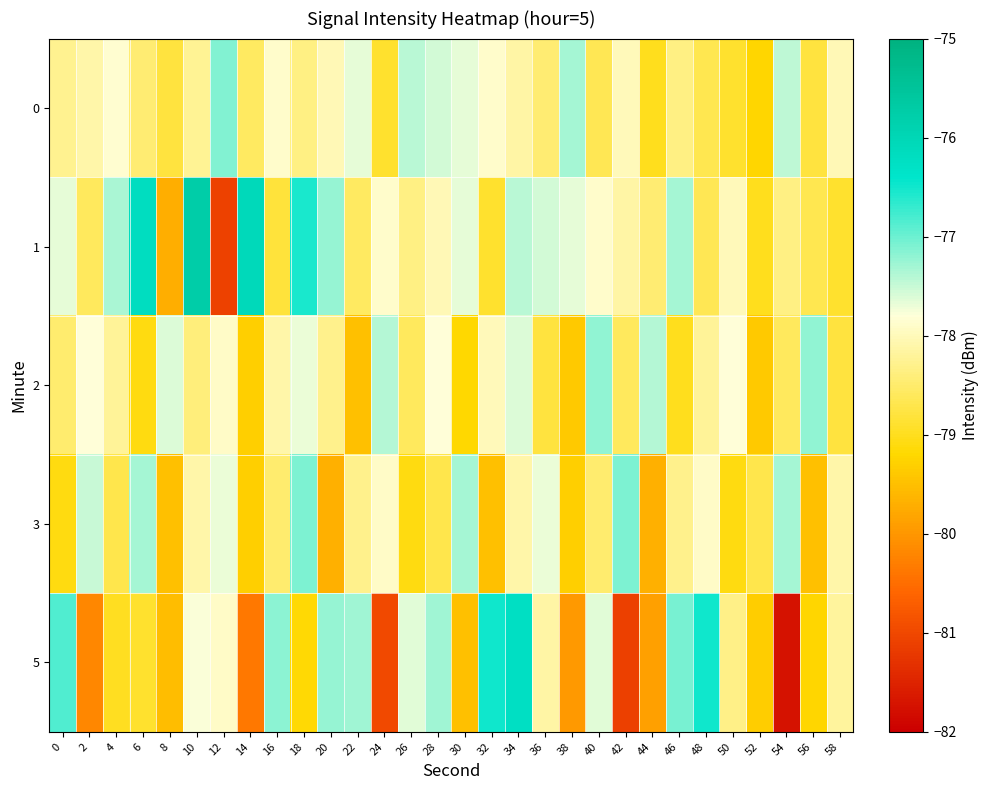

Reading left to right, list all the values displayed in this chart.

0: 0=-78.3	2=-78.1	4=-77.8	6=-78.5	8=-78.8	10=-78.2	12=-77.1	14=-78.6	16=-77.9	18=-78.3	20=-78.0	22=-77.7	24=-78.9	26=-77.4	28=-77.6	30=-77.7	32=-77.9	34=-78.1	36=-78.5	38=-77.3	40=-78.7	42=-78.0	44=-79.0	46=-78.3	48=-78.7	50=-78.9	52=-79.2	54=-77.5	56=-78.8	58=-78.0
1: 0=-77.7	2=-78.6	4=-77.3	6=-76.2	8=-79.7	10=-75.8	12=-81.1	14=-76.1	16=-78.8	18=-76.6	20=-77.2	22=-78.6	24=-77.9	26=-78.3	28=-78.0	30=-77.7	32=-78.9	34=-77.4	36=-77.6	38=-77.7	40=-77.9	42=-78.1	44=-78.5	46=-77.3	48=-78.7	50=-78.0	52=-79.0	54=-78.3	56=-78.7	58=-78.9
2: 0=-78.5	2=-77.8	4=-78.2	6=-79.1	8=-77.6	10=-78.4	12=-77.9	14=-79.3	16=-78.1	18=-77.7	20=-78.3	22=-79.5	24=-77.4	26=-78.6	28=-77.8	30=-79.2	32=-78.0	34=-77.6	36=-78.8	38=-79.4	40=-77.2	42=-78.6	44=-77.4	46=-79.0	48=-78.2	50=-77.8	52=-79.4	54=-78.6	56=-77.2	58=-78.8
3: 0=-79.1	2=-77.5	4=-78.7	6=-77.3	8=-79.5	10=-78.1	12=-77.7	14=-79.3	16=-78.5	18=-77.1	20=-79.7	22=-78.3	24=-77.9	26=-79.1	28=-78.7	30=-77.3	32=-79.5	34=-78.1	36=-77.7	38=-79.3	40=-78.5	42=-77.1	44=-79.7	46=-78.3	48=-77.9	50=-79.1	52=-78.7	54=-77.3	56=-79.5	58=-78.1
5: 0=-76.8	2=-80.2	4=-79.0	6=-78.9	8=-79.5	10=-77.8	12=-77.9	14=-80.4	16=-77.2	18=-79.2	20=-77.2	22=-77.3	24=-81.0	26=-77.7	28=-77.3	30=-79.5	32=-76.5	34=-76.2	36=-78.1	38=-80.0	40=-77.6	42=-81.1	44=-79.9	46=-77.1	48=-76.5	50=-78.3	52=-79.3	54=-81.7	56=-79.2	58=-78.2